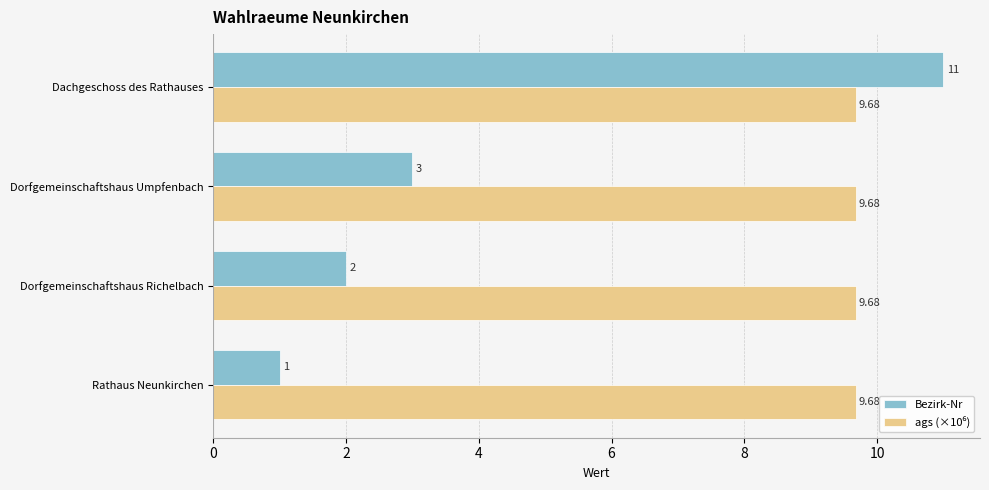

At which category does the chart reach its peak across all series?

Dachgeschoss des Rathauses